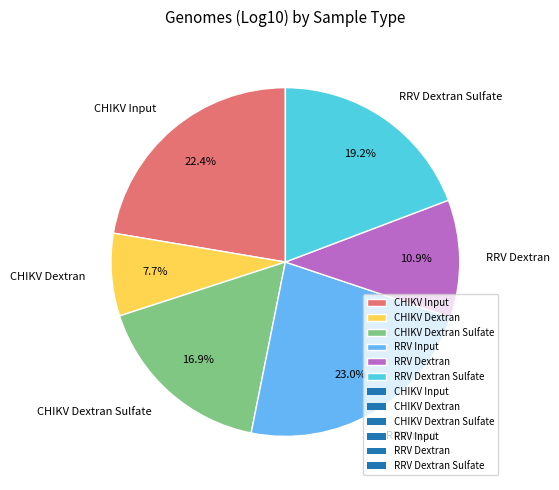

To the nearest percent, what percentage of the pie is RRV Input?

23%